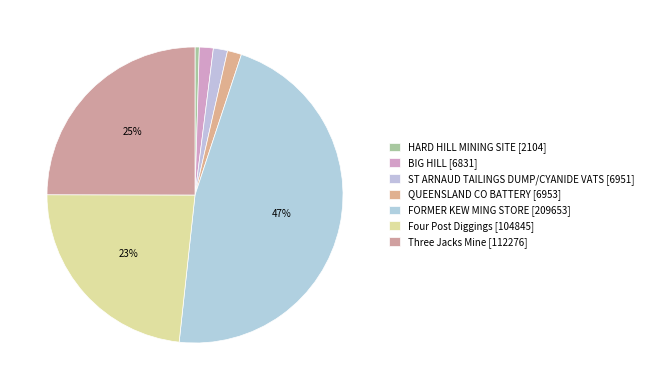

Rank the categories by value from lowest to highest.

HARD HILL MINING SITE, BIG HILL, ST ARNAUD TAILINGS DUMP/CYANIDE VATS, QUEENSLAND CO BATTERY, Four Post Diggings, Three Jacks Mine, FORMER KEW MING STORE